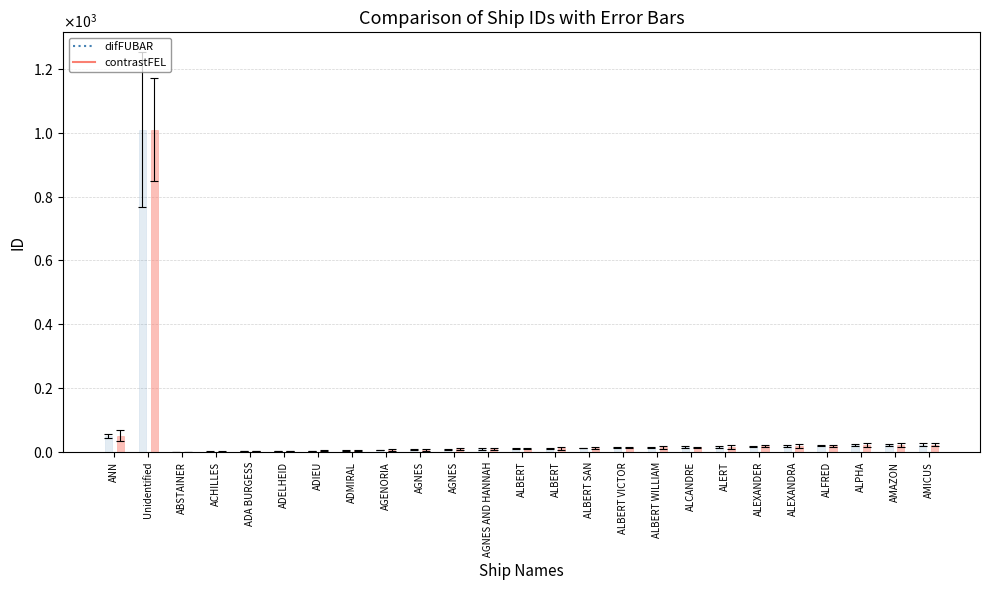

What are all the series names shown in the legend?

difFUBAR, contrastFEL